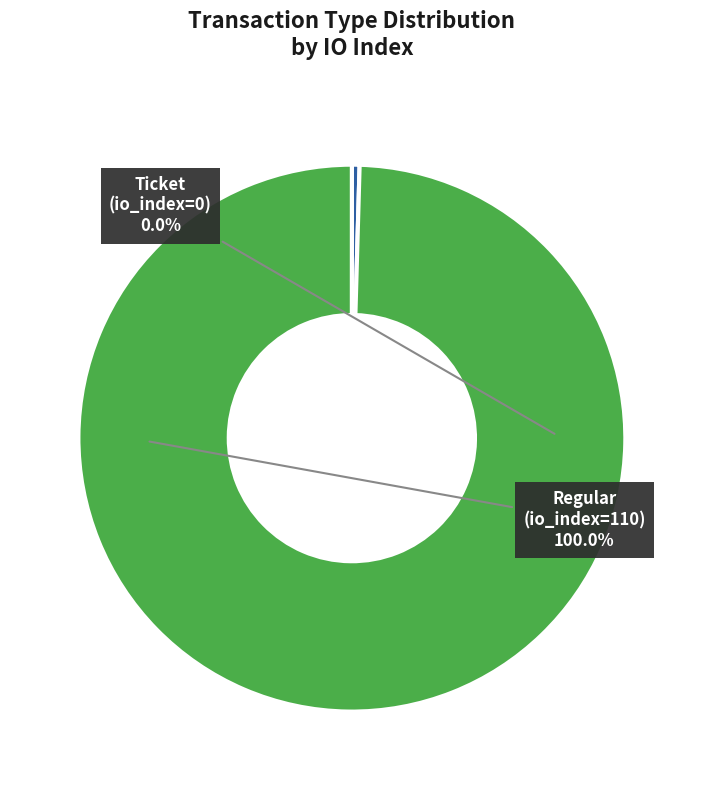

To the nearest percent, what portion does Regular (io_index=110) represent?

100%